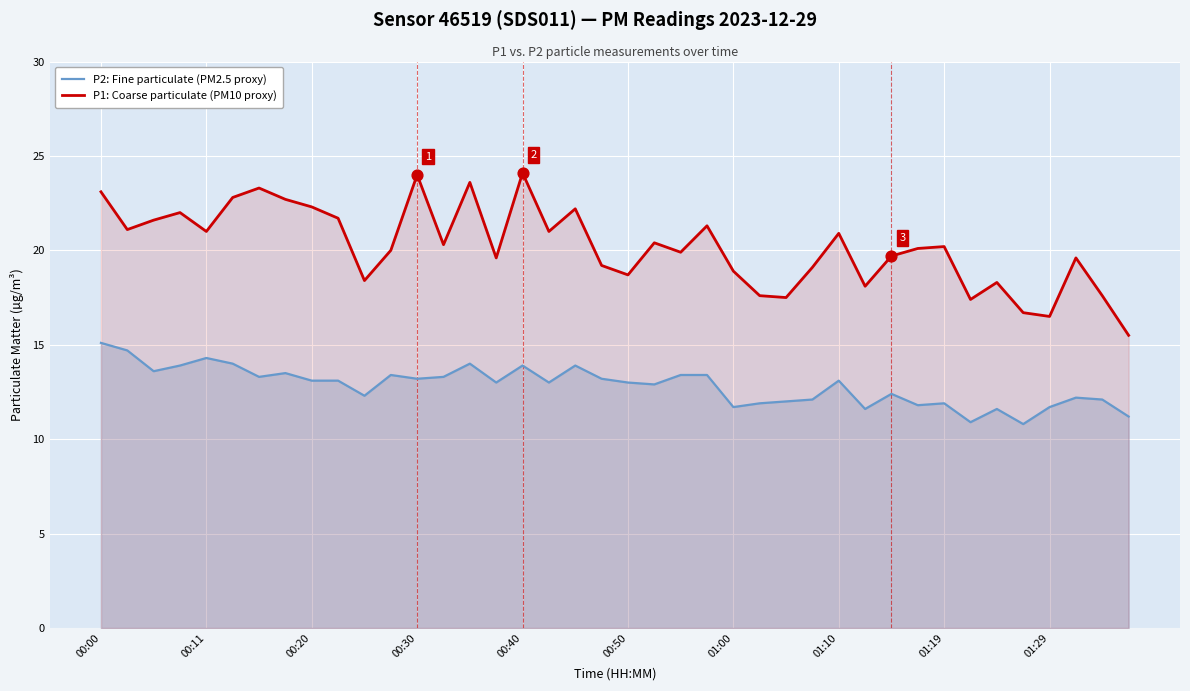

Which series has the largest total across all categories?

P1: Coarse particulate (PM10 proxy)